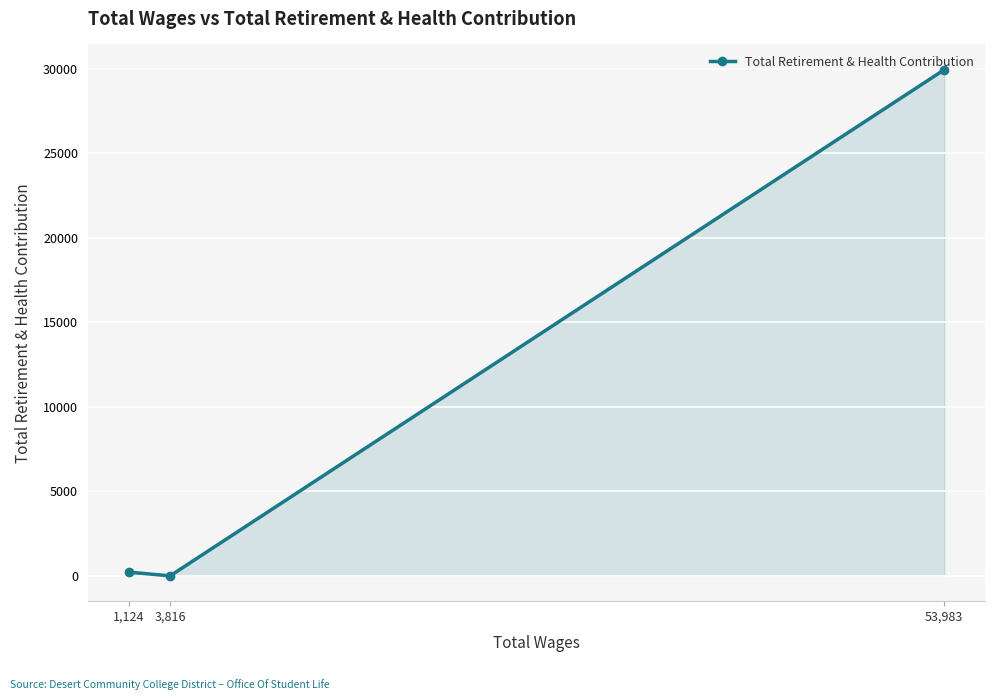

What is the difference between the maximum and minimum values?

29951